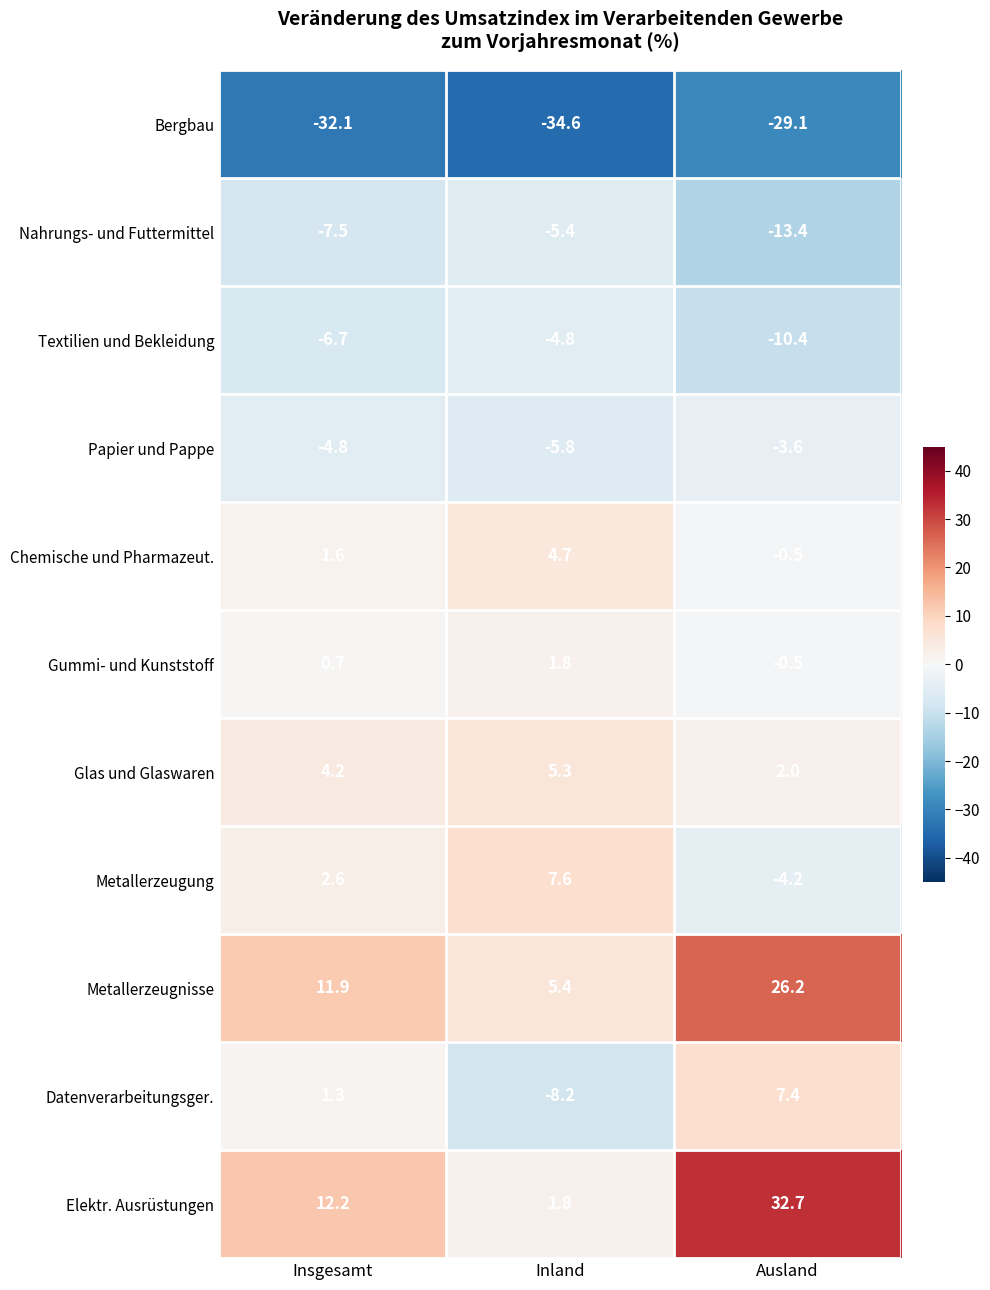

Rank the series by their maximum value, from lowest to highest.

Bergbau, Nahrungs- und Futtermittel, Textilien und Bekleidung, Papier und Pappe, Gummi- und Kunststoff, Chemische und Pharmazeut., Glas und Glaswaren, Datenverarbeitungsger., Metallerzeugung, Metallerzeugnisse, Elektr. Ausrüstungen